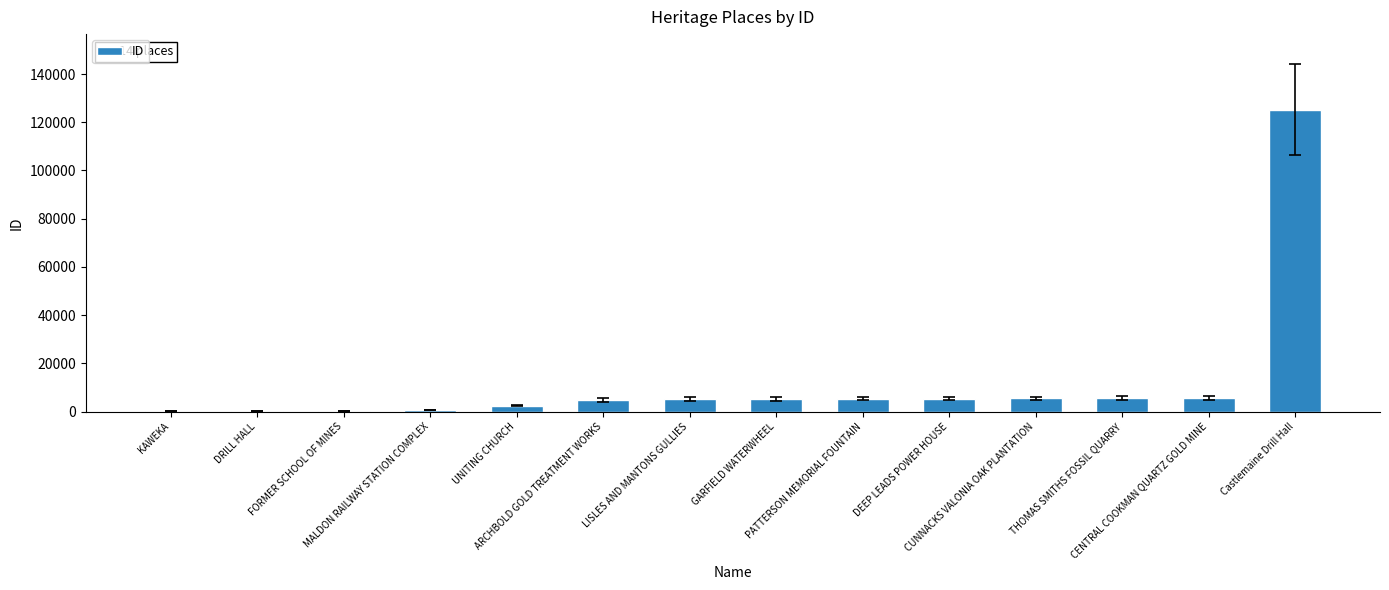

What is the change in value from DRILL HALL to ARCHBOLD GOLD TREATMENT WORKS?

+4477